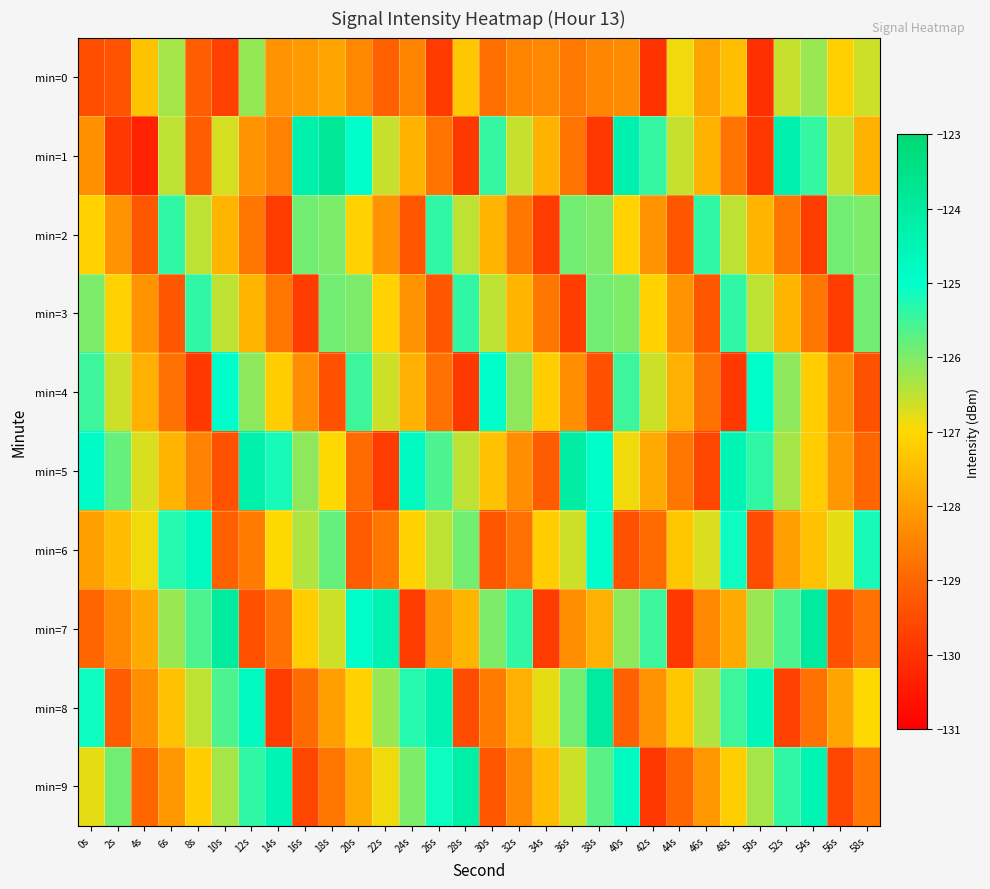

Which series has the largest range (max minus min)?

min=1